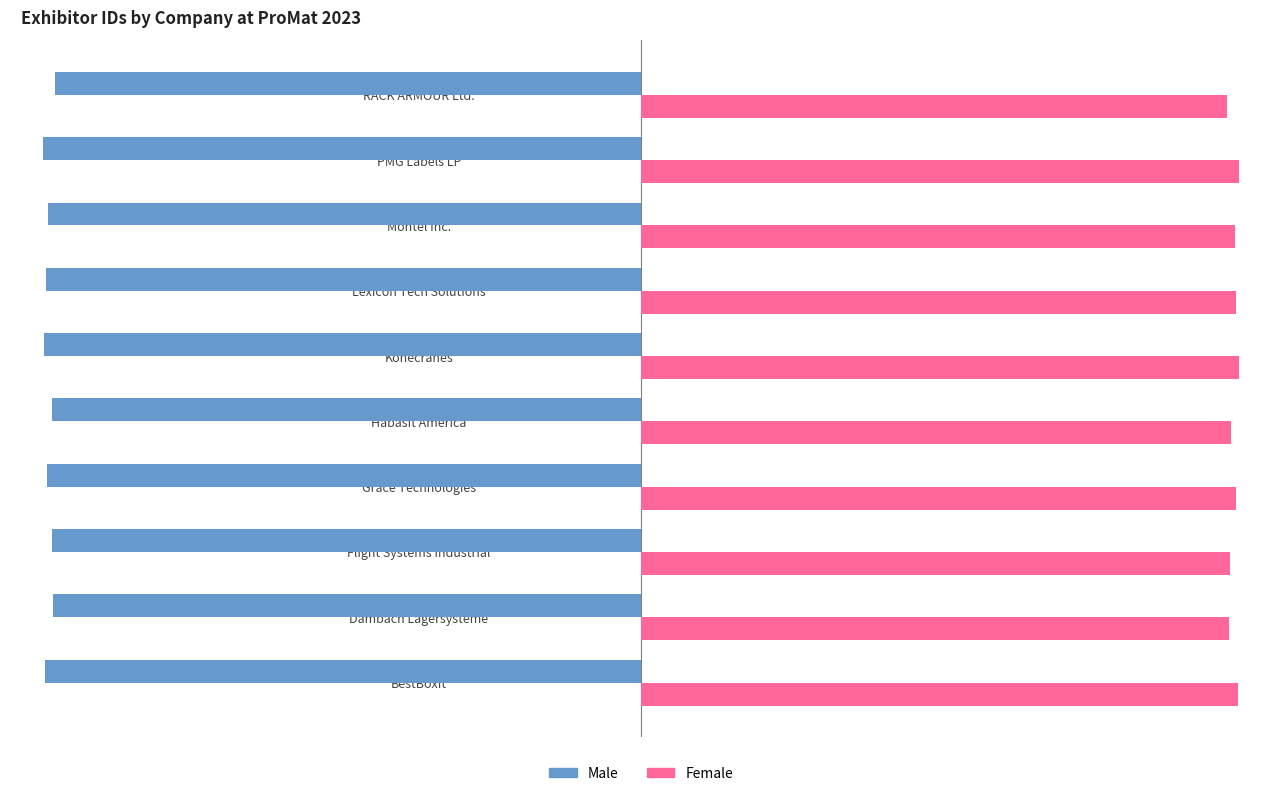

What is the approximate value of Male at Grace Technologies?

-49821